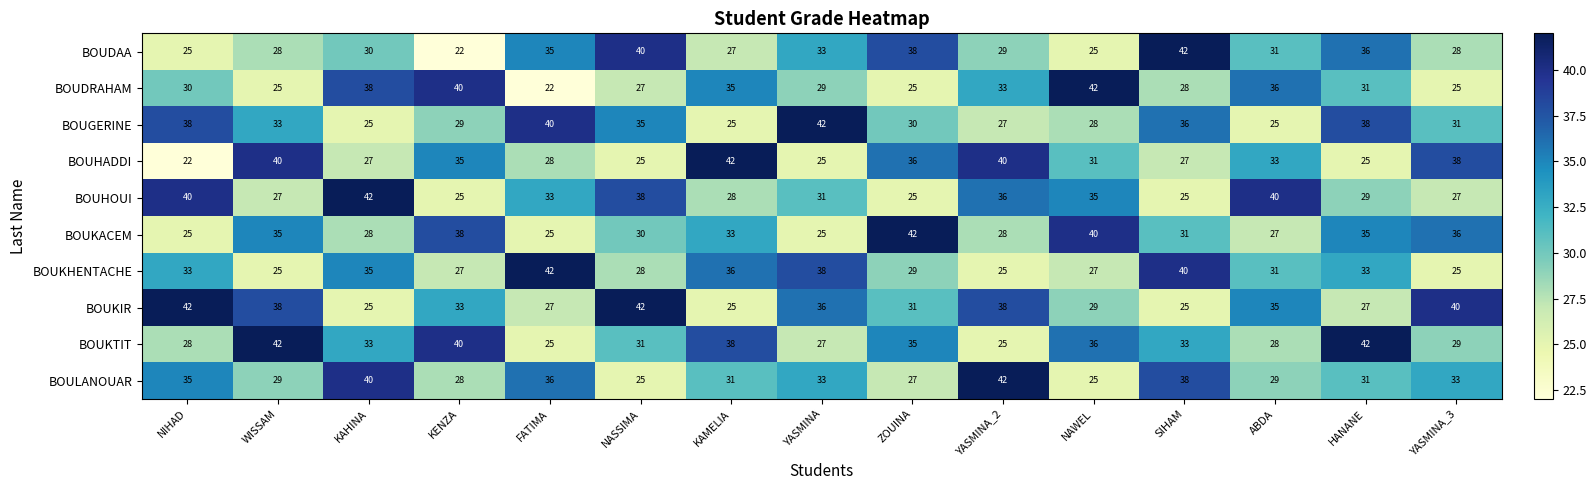

Which series has the largest total across all categories?

BOUKIR